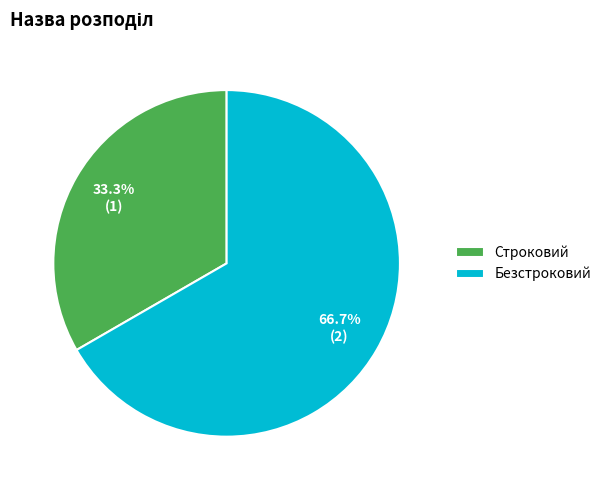

Do Безстроковий and Строковий together represent more than half of the pie?

Yes